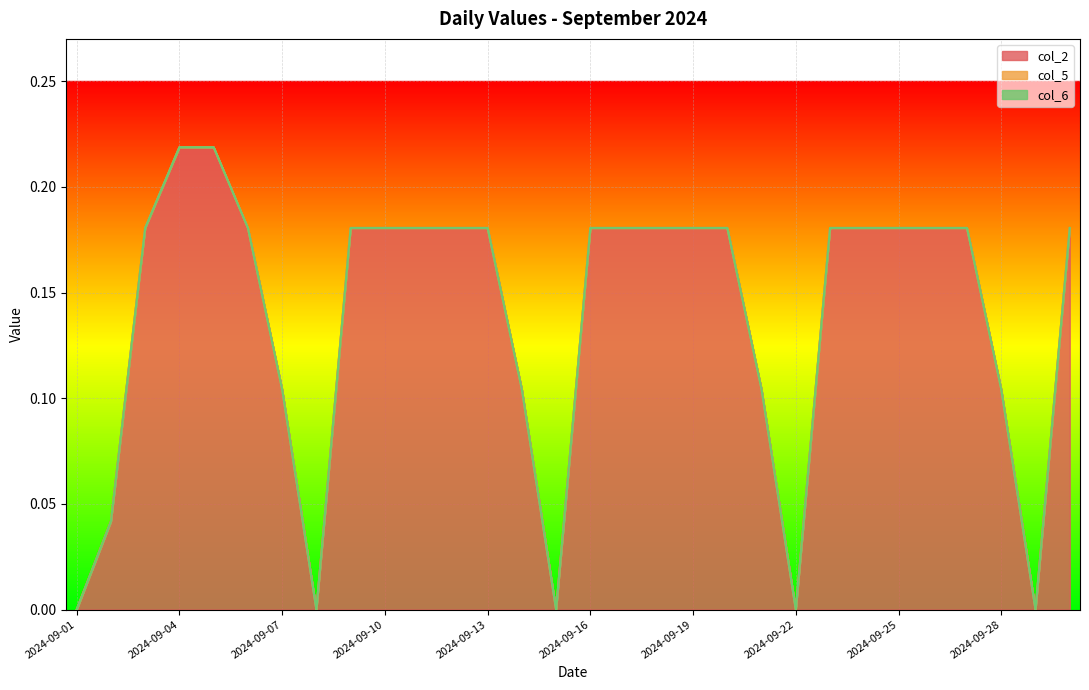

Which has a higher value, 2024-09-11 or 2024-09-01?

2024-09-11